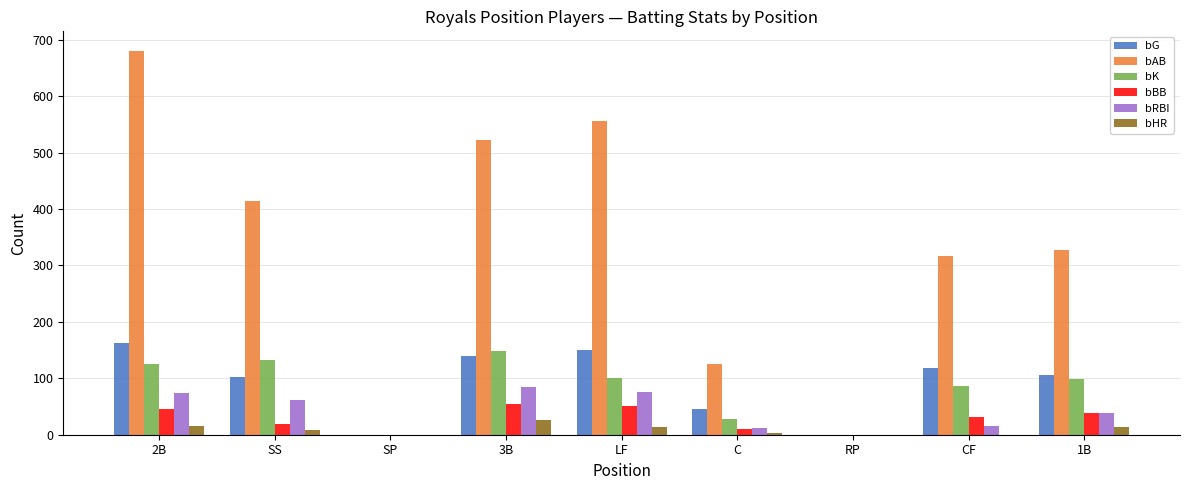

Which series changed the most between 2B and LF?

bAB